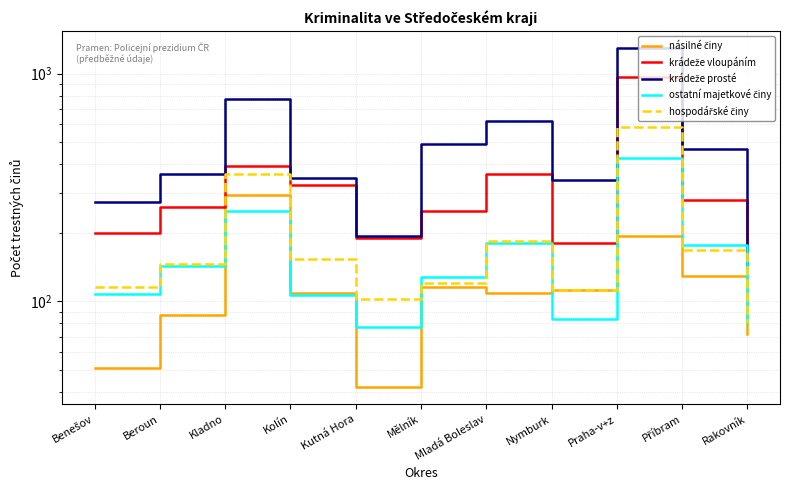

Reading right to left, transcribe all the data shown in this chart.

násilné činy: 72	129	194	112	109	116	42	109	293	87	51
krádeže vloupáním: 156	278	966	180	363	249	189	323	391	260	200
krádeže prosté: 142	467	1292	342	617	489	194	349	776	364	272
ostatní majetkové činy: 80	177	425	84	181	128	77	107	250	143	108
hospodářské činy: 80	168	585	112	184	120	102	153	363	146	116